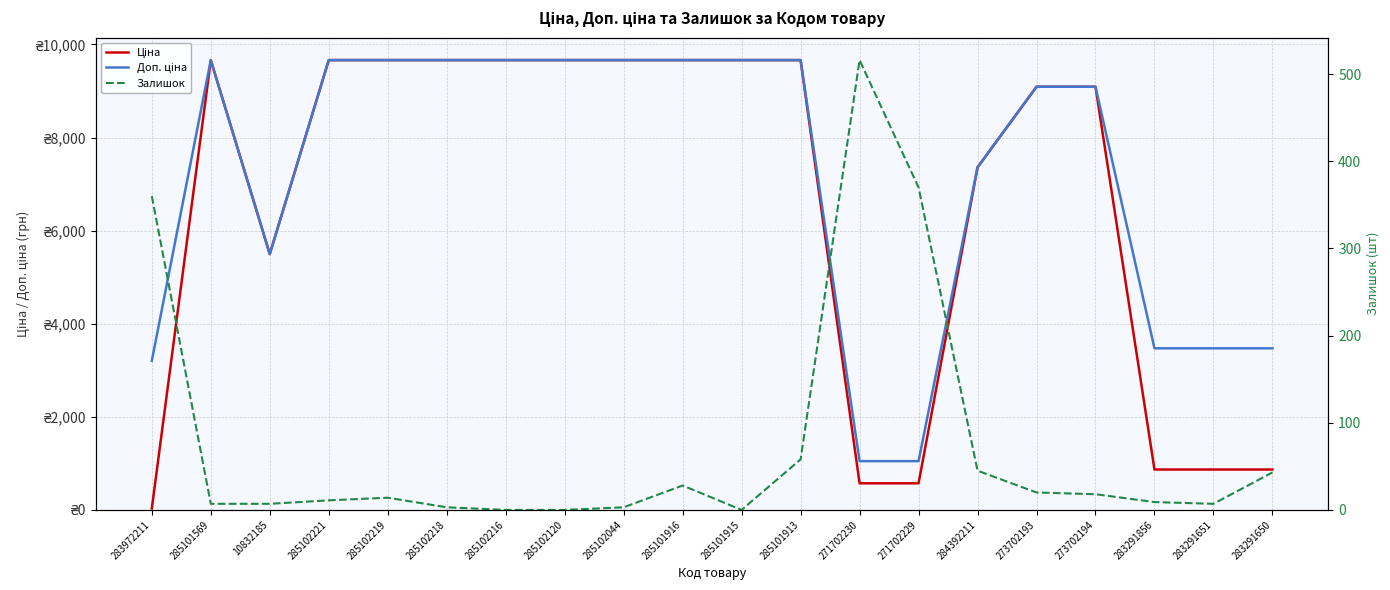

Between 285101913 and 271702229, which is larger?

285101913